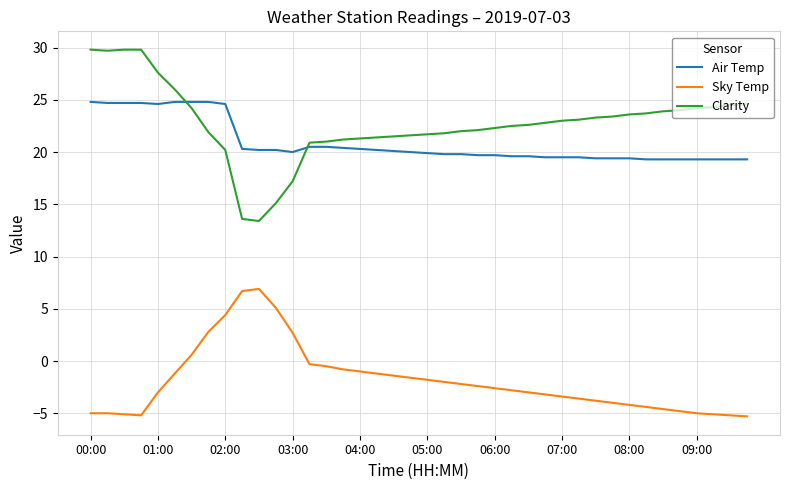

What is the difference between the maximum and minimum values in the Sky Temp series?

12.2